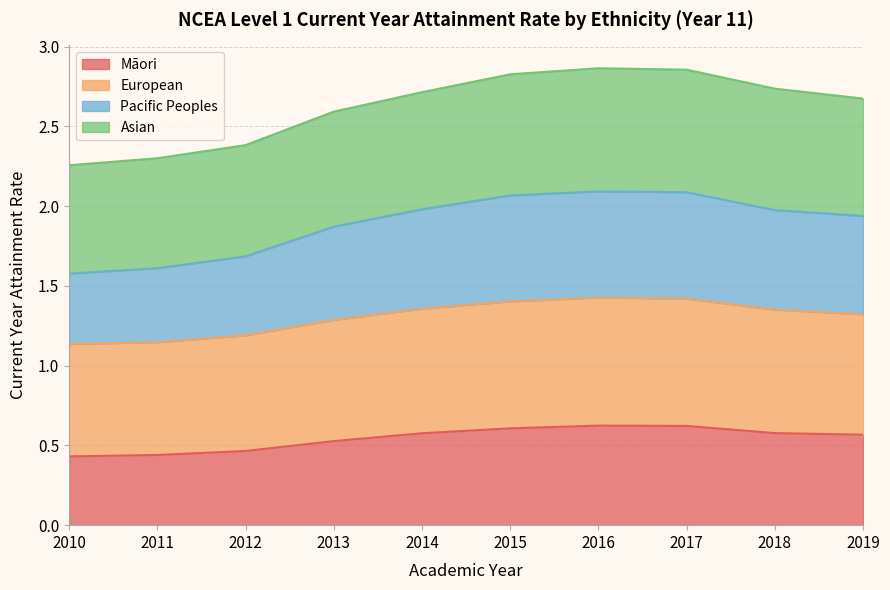

True or false: Asian has a value of 2.8 at 2015.

True